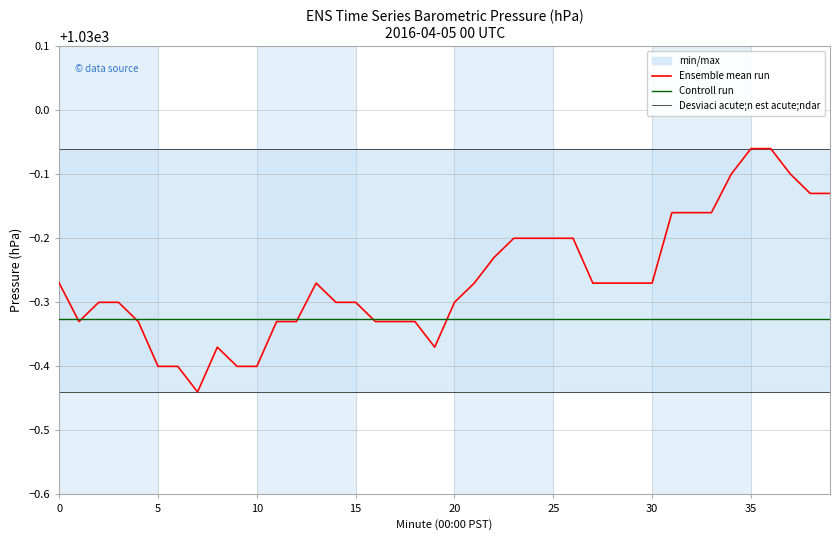

Between 10 and 25, which series saw the biggest shift?

Ensemble mean run